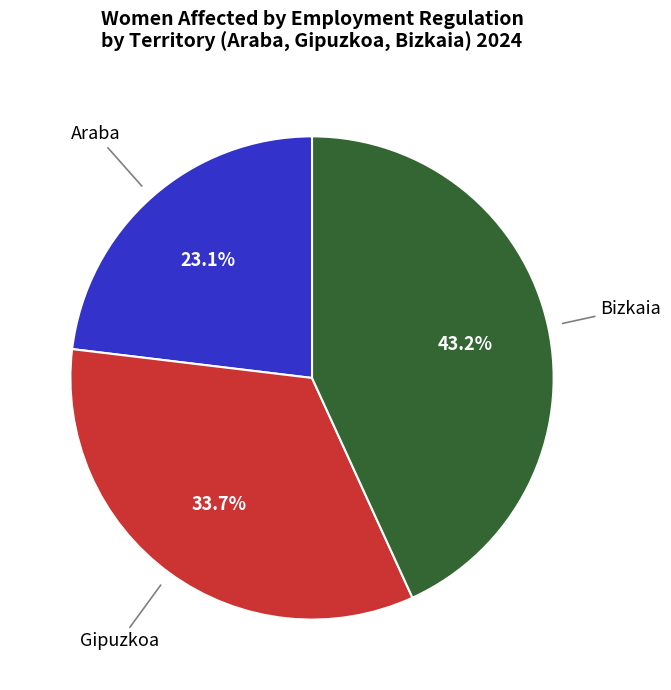

Count the number of slices in the pie.

3